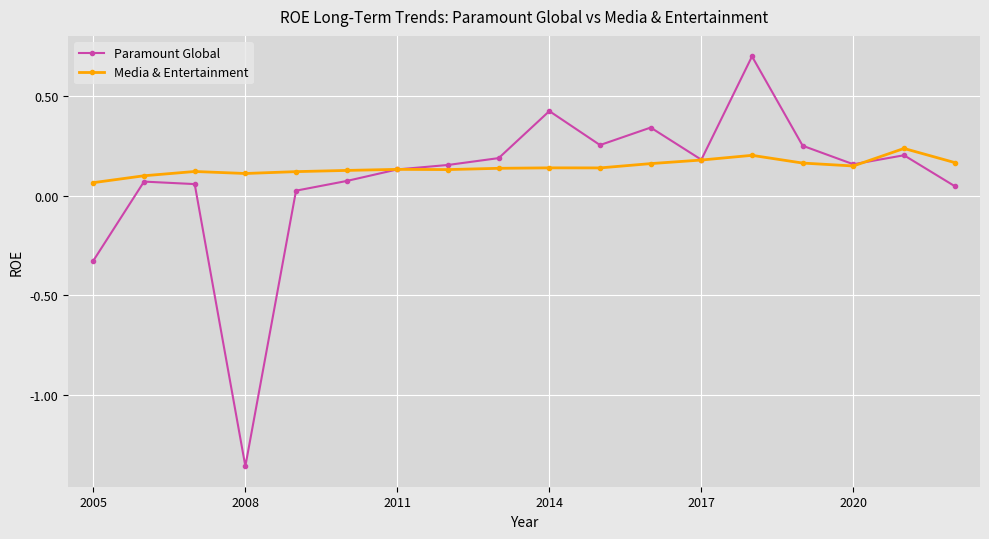

List the series in order of their peak value, highest first.

Paramount Global, Media & Entertainment